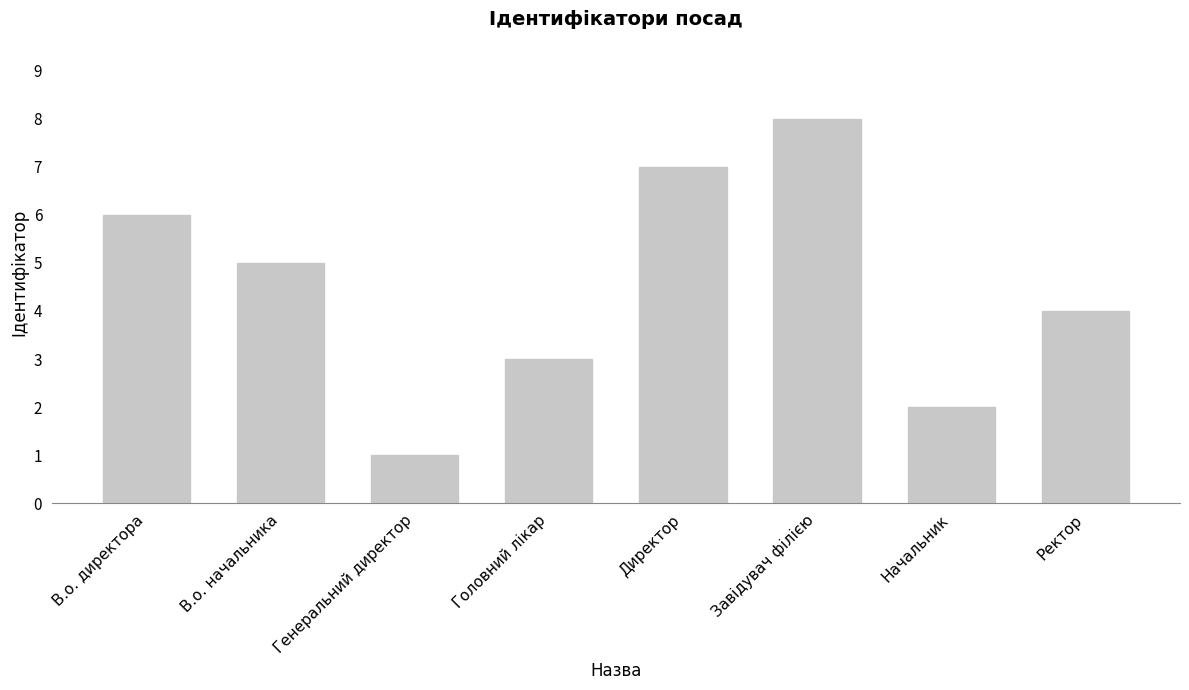

Count the number of categories in the chart.

8